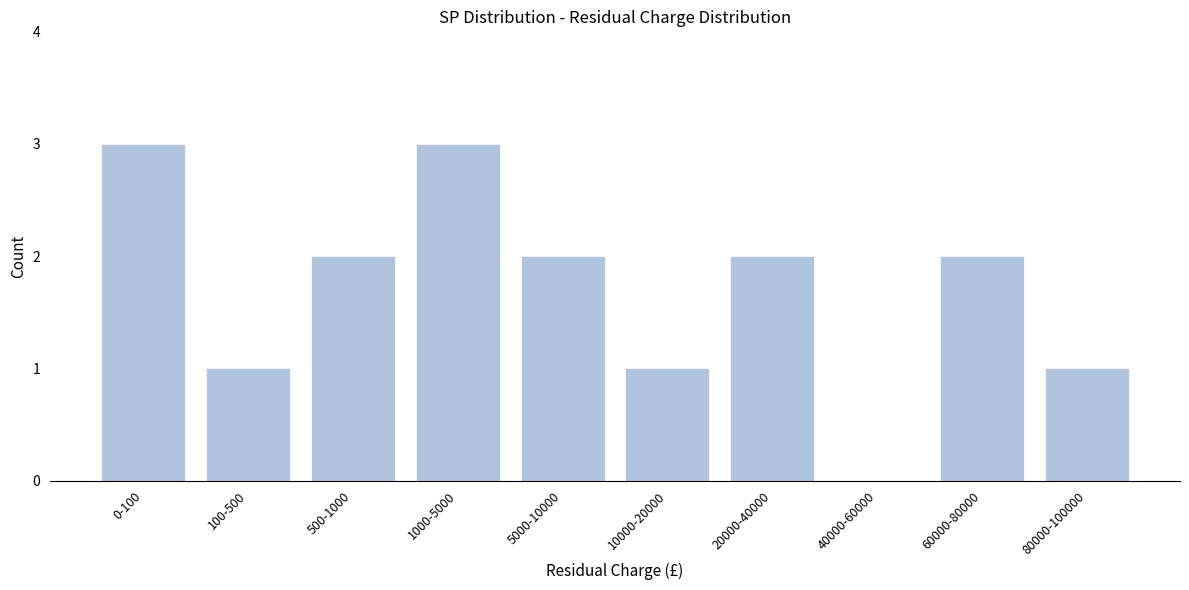

Reading left to right, what are all the values shown in this chart?

0-100=3	100-500=1	500-1000=2	1000-5000=3	5000-10000=2	10000-20000=1	20000-40000=2	40000-60000=0	60000-80000=2	80000-100000=1